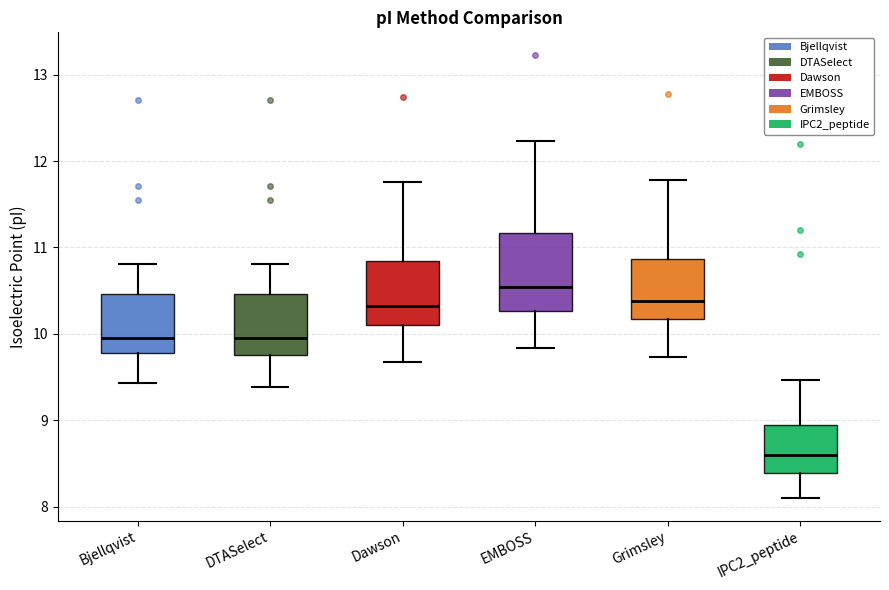

Where does the lower whisker of the box for EMBOSS end on the y-axis? The values are not printed on the chart, so give them approximately, as read against the axis.

9.8